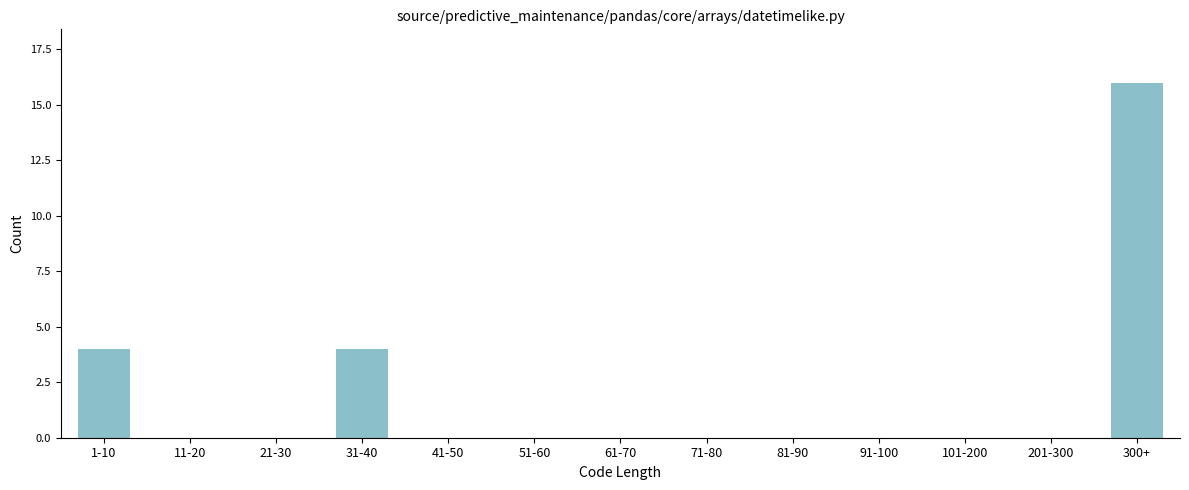

Reading left to right, list all the values displayed in this chart.

1-10=4	11-20=0	21-30=0	31-40=4	41-50=0	51-60=0	61-70=0	71-80=0	81-90=0	91-100=0	101-200=0	201-300=0	300+=16